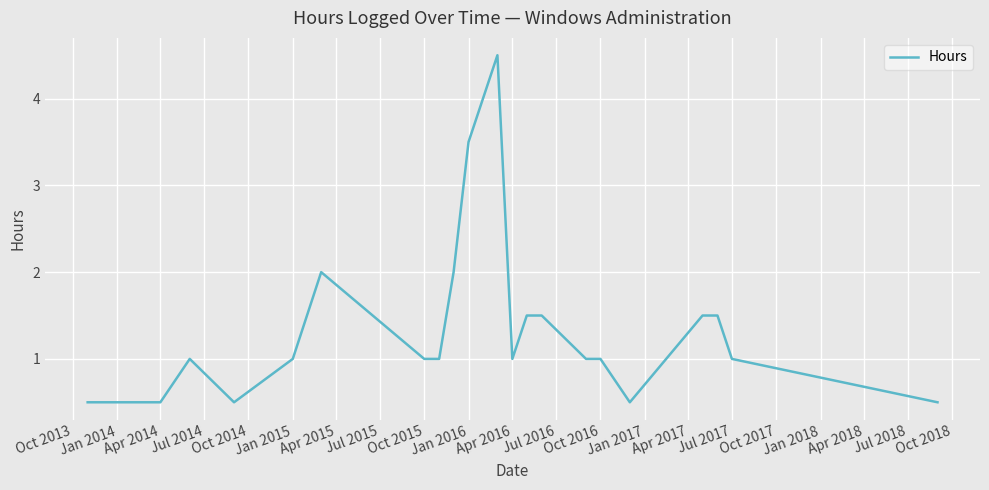

Reading left to right, list all the values displayed in this chart.

0.5	0.5	1.0	0.5	1.0	2.0	1.0	1.0	2.0	3.5	4.5	1.0	1.5	1.5	1.0	1.0	0.5	1.5	1.5	1.0	0.5